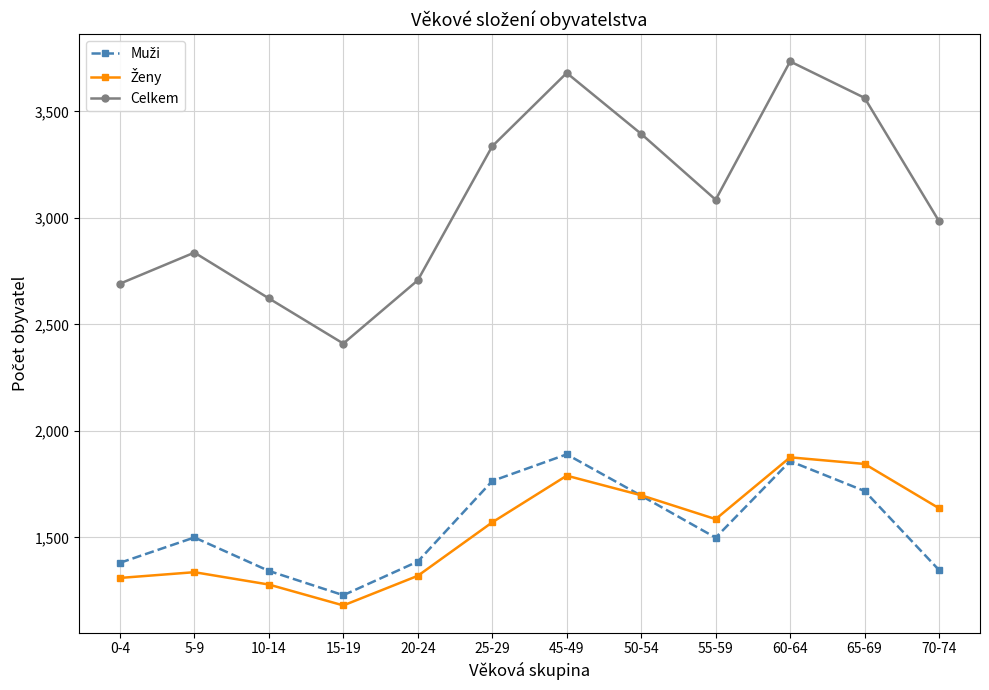

What is the total value across all series at 0-4?

5382